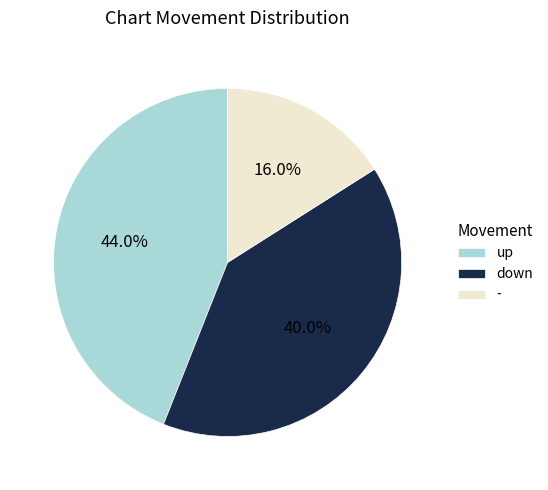

What is the smallest slice in the pie chart?

-